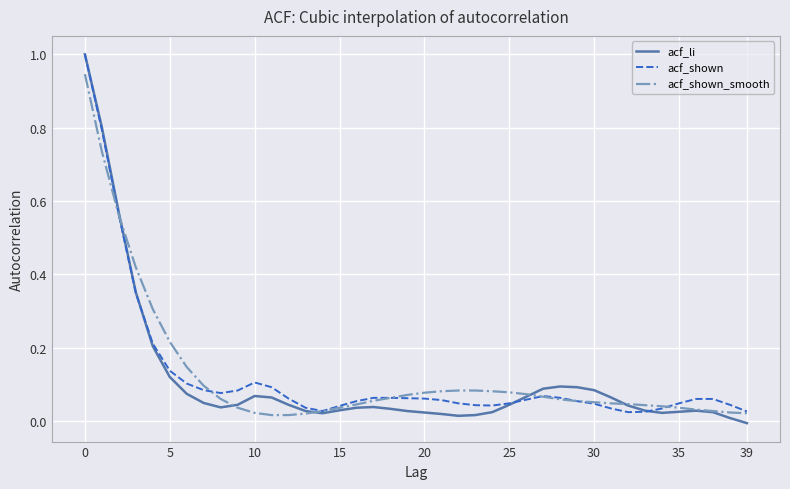

Which series has the widest spread of values?

acf_li